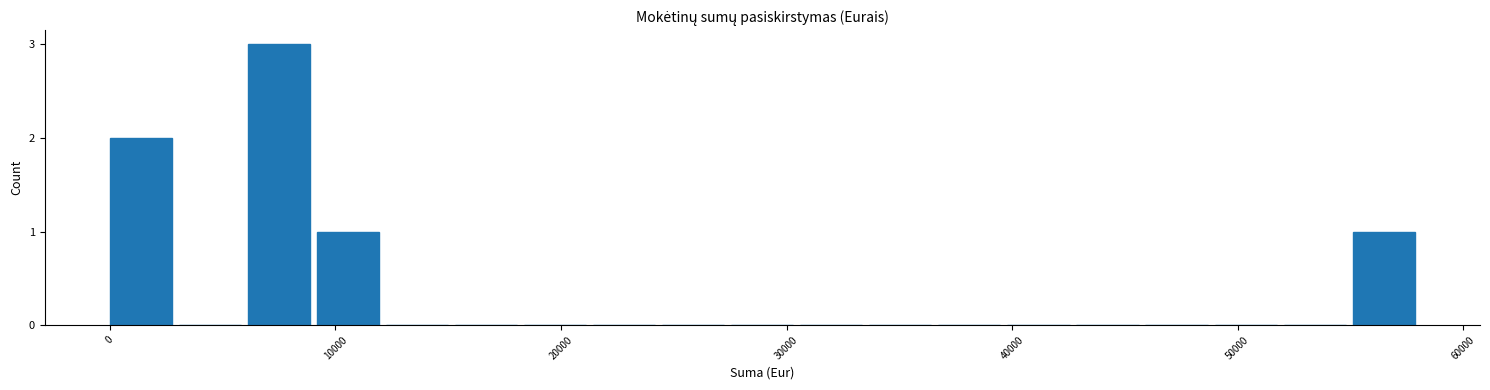

Around what value on the x-axis is the tallest bar? Give the approximate position of its centre, as read against the axis.

7000